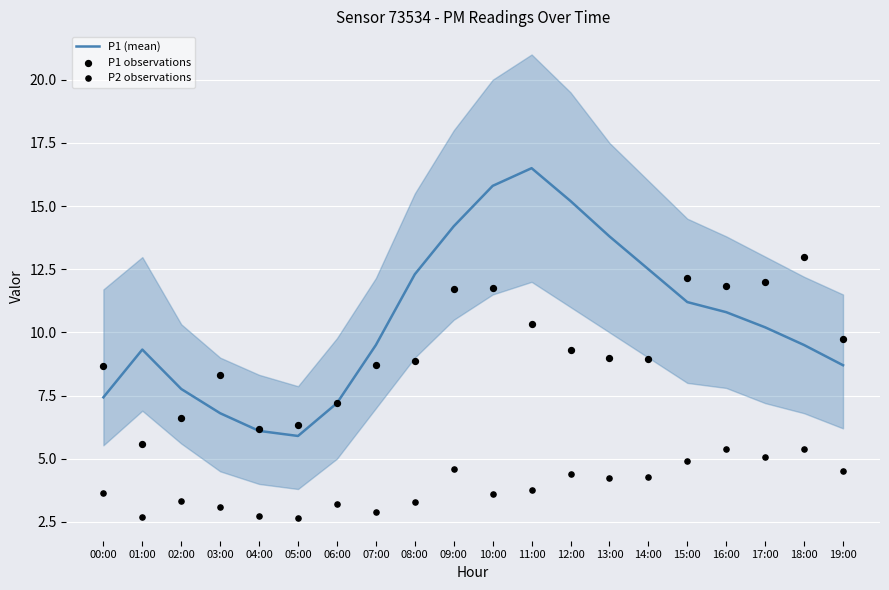

Which series reaches the maximum Y coordinate?

P1 (mean)